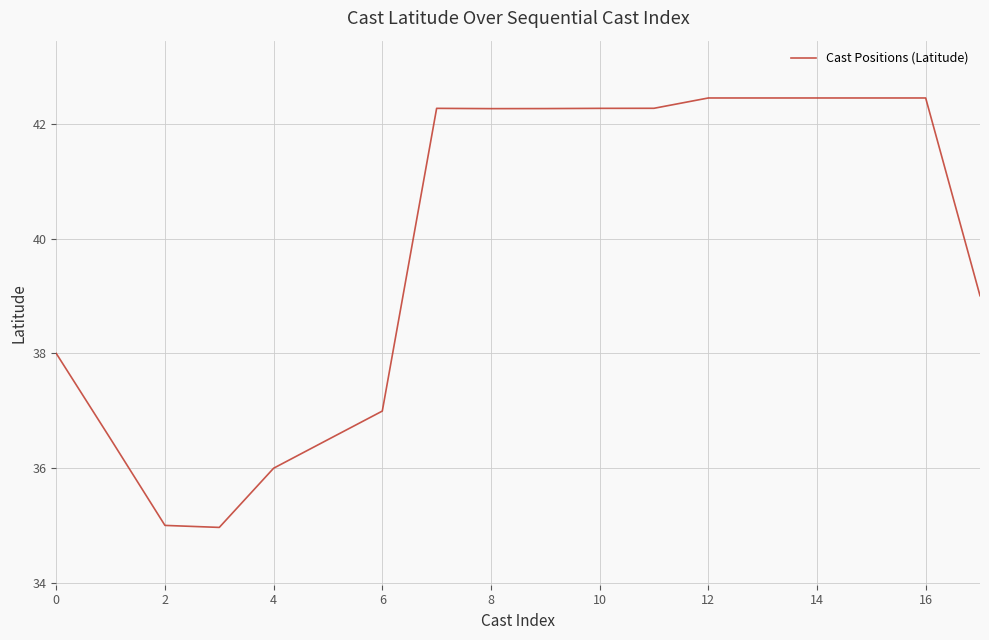

What is the greatest value displayed?

42.5